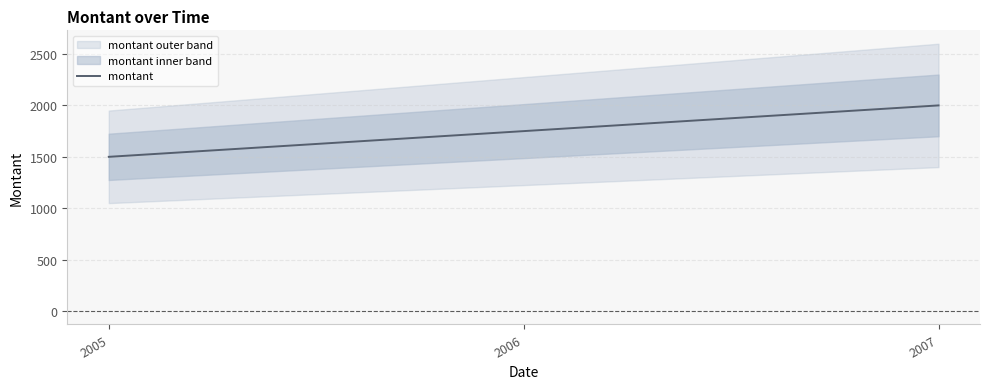

How many categories are shown in the chart?

2